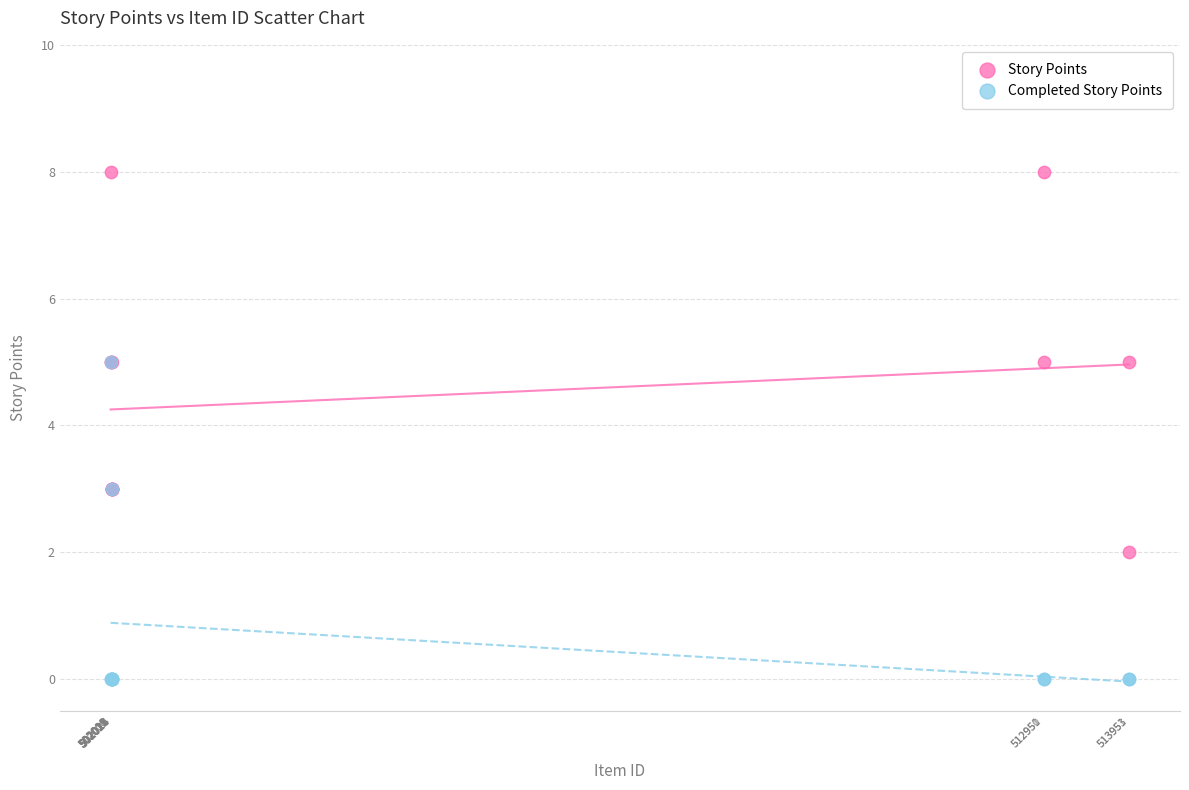

Which series contains the lowest Y value?

Completed Story Points